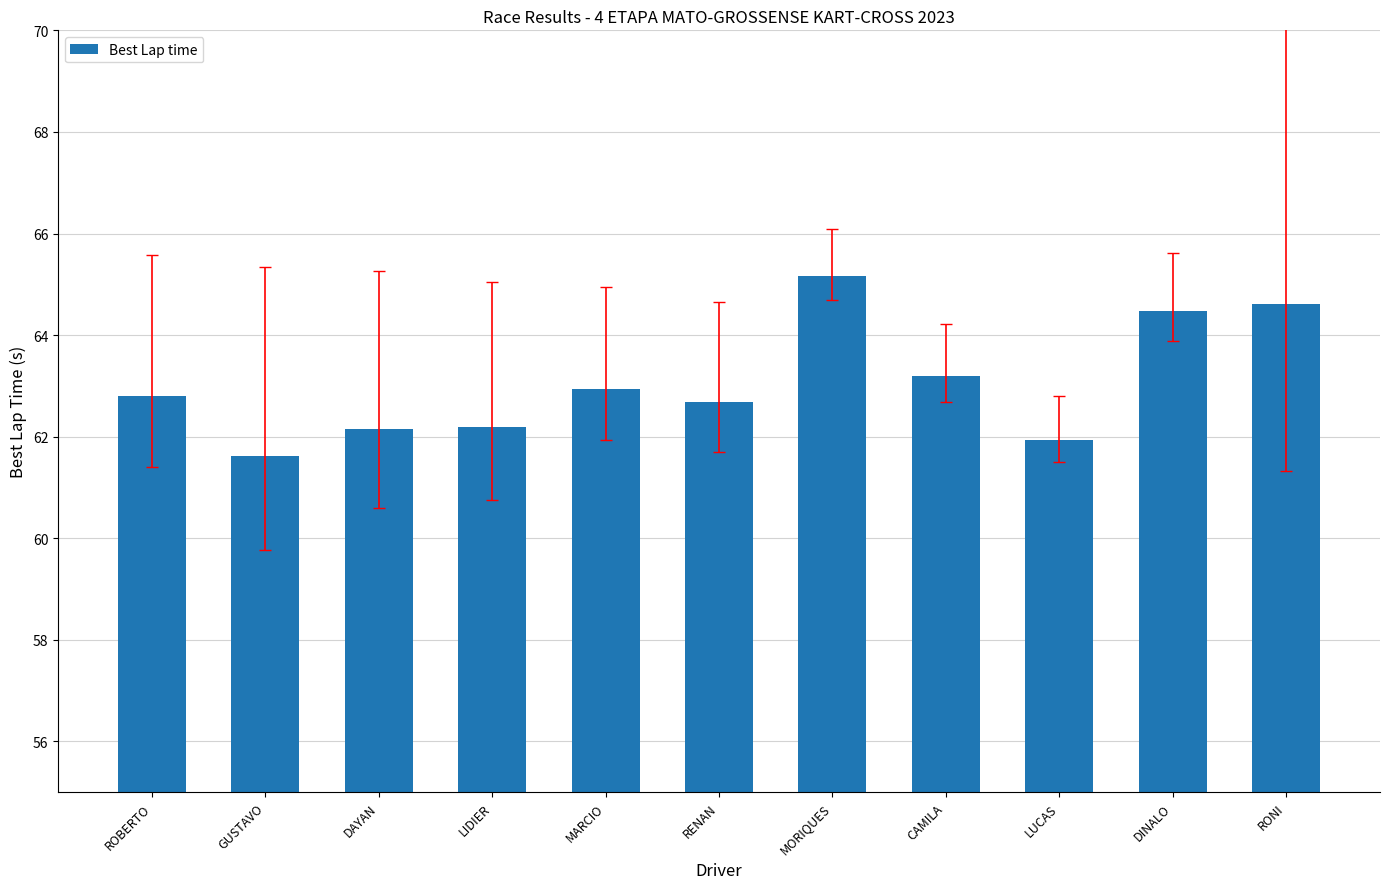

What is the label of the 3rd bar from the left?

DAYAN